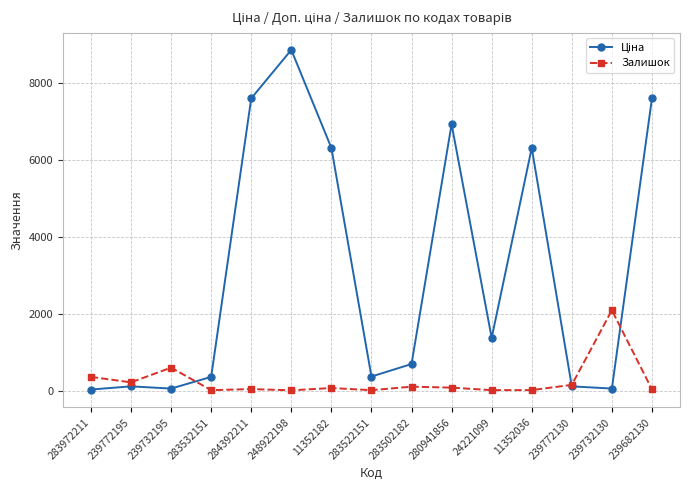

At which label is Залишок closest to 1051?

239732195